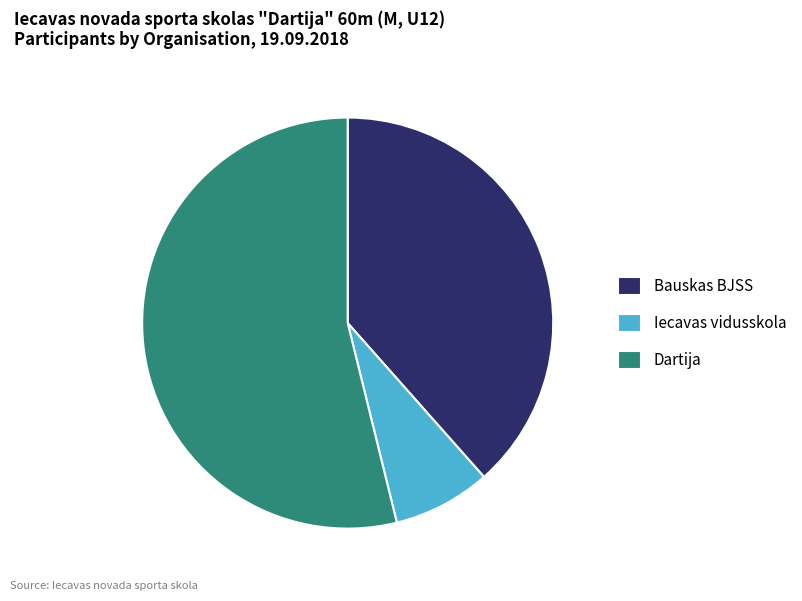

Is there any slice that represents more than half of the pie?

Yes